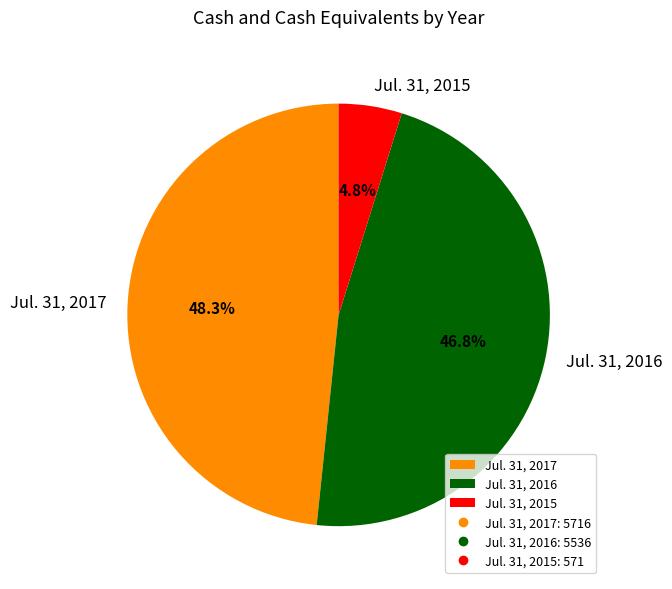

To the nearest percent, what portion does Jul. 31, 2017 represent?

48%